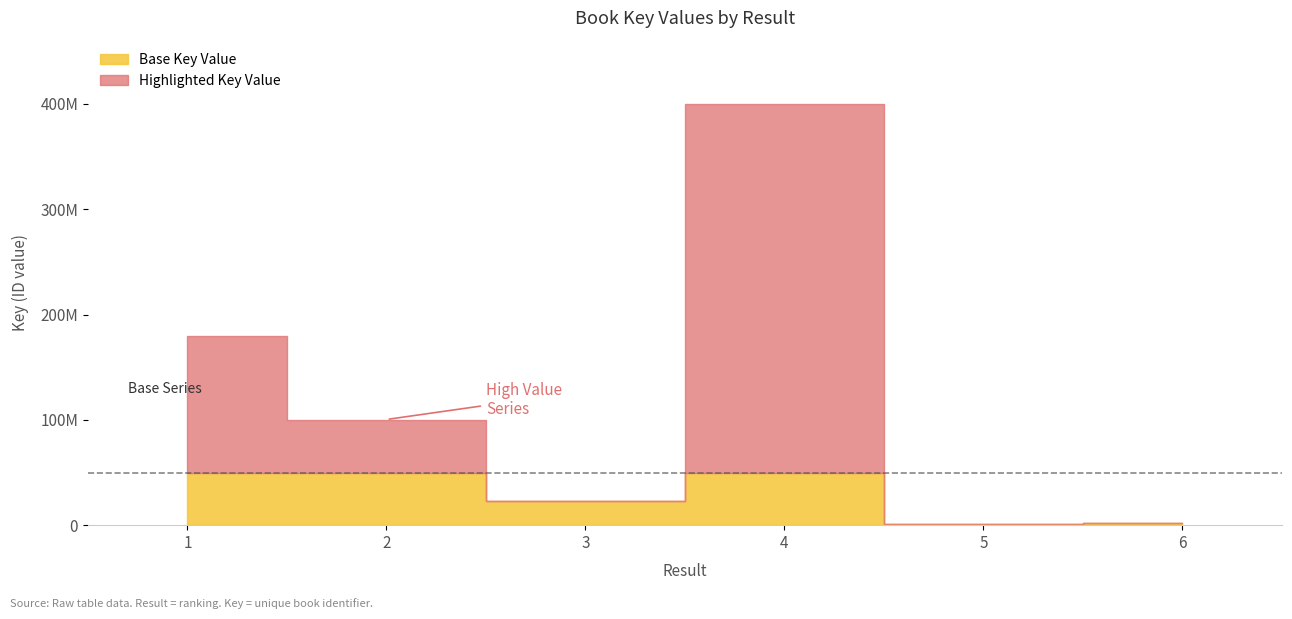

Reading left to right, what are all the values shown in this chart?

179509239	100343235	23195470	400094893	1061681	1904514